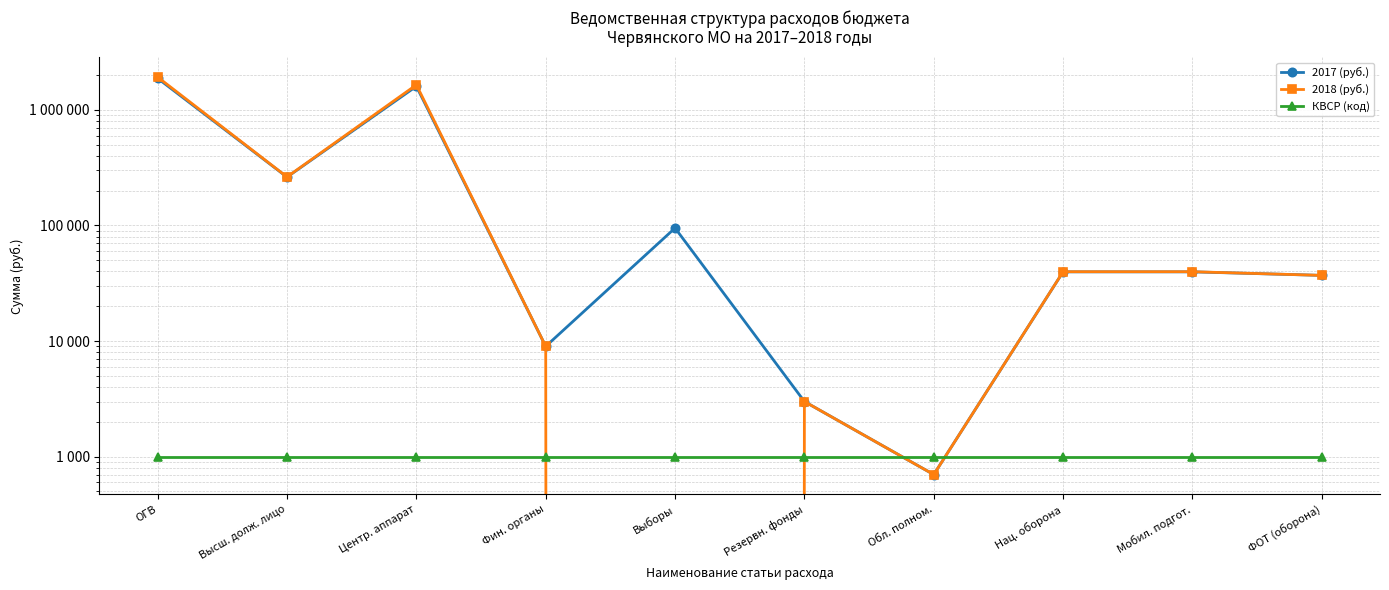

Which category has the lowest value in the 2017 (руб.) series?

Обл. полном.